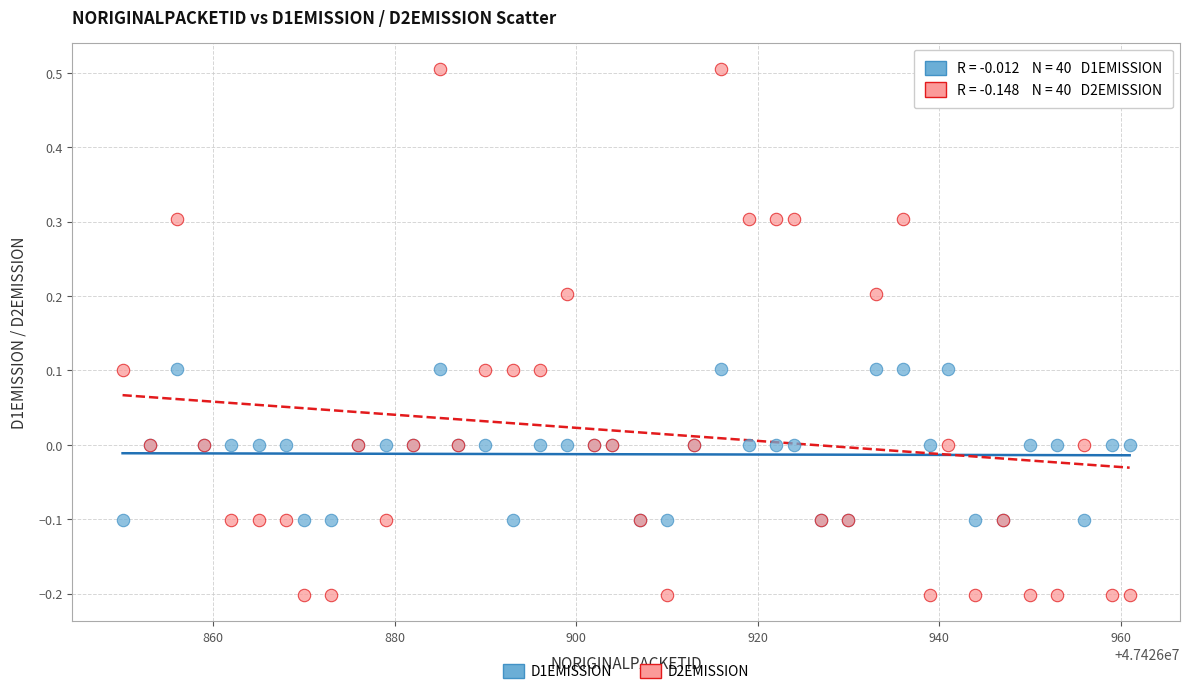

What are all the series names shown in the legend?

D1EMISSION, D2EMISSION